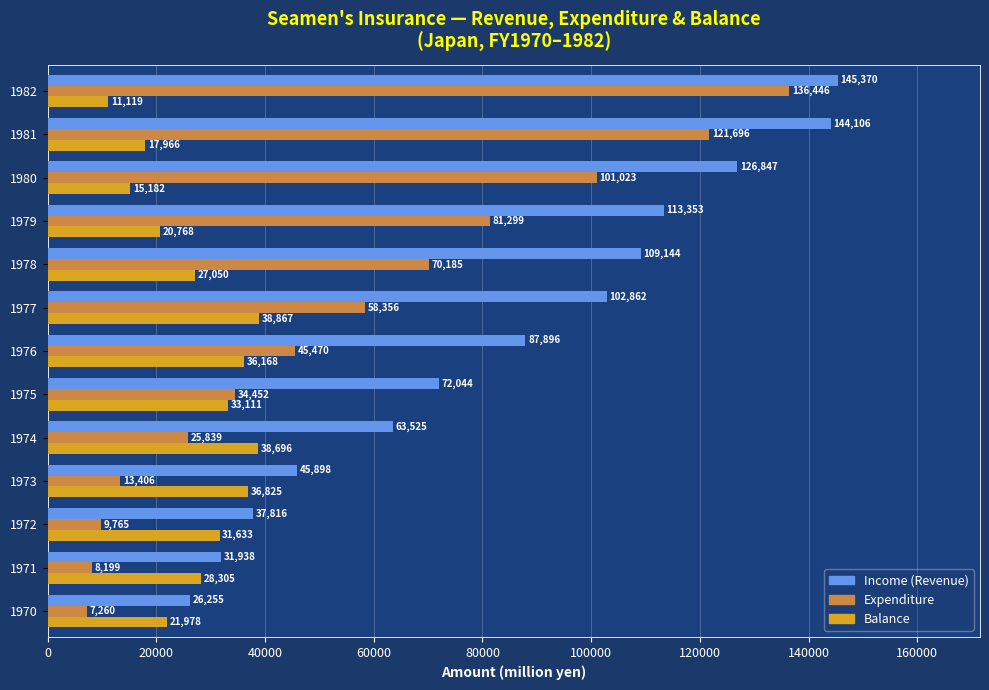

At how many categories does at least one series exceed 10063?

13